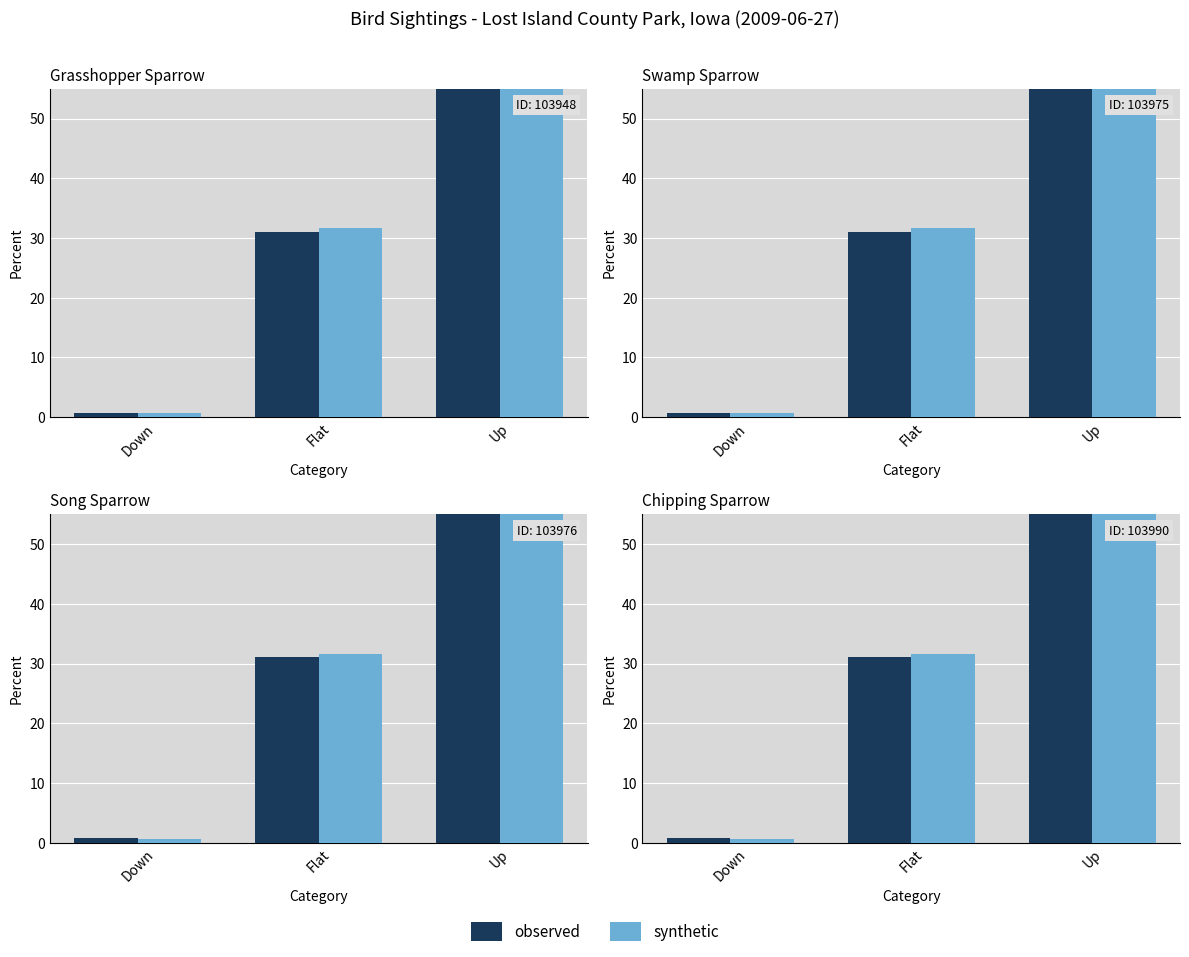

What is the difference between the synthetic values at Up and Flat?

35.2